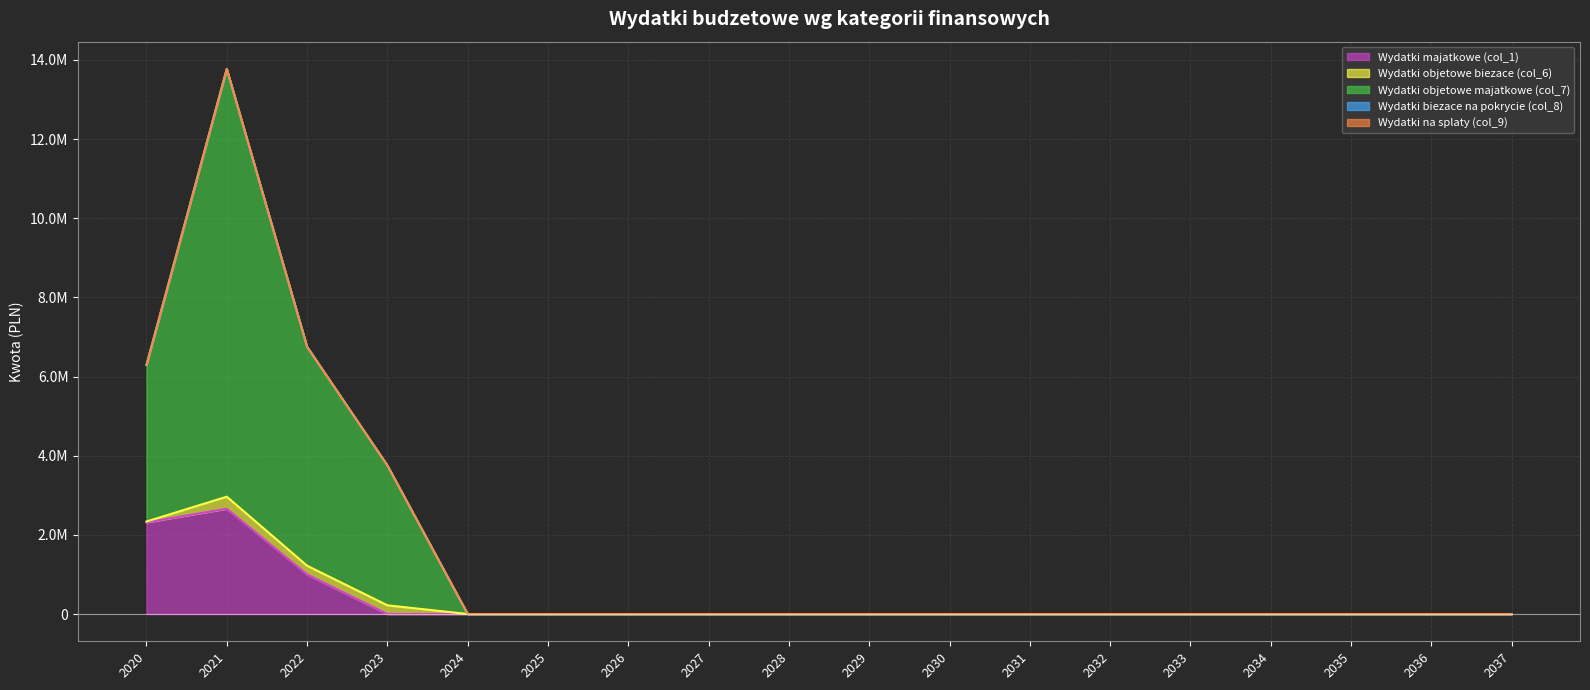

Reading left to right, transcribe all the data shown in this chart.

Wydatki majatkowe (col_1): 2020=2316723.8	2021=2659260.0	2022=1000000.0	2023=0.0	2024=0.0	2025=0.0	2026=0.0	2027=0.0	2028=0.0	2029=0.0	2030=0.0	2031=0.0	2032=0.0	2033=0.0	2034=0.0	2035=0.0	2036=0.0	2037=0.0
Wydatki objetowe biezace (col_6): 2020=20400.0	2021=305000.0	2022=220000.0	2023=220000.0	2024=0.0	2025=0.0	2026=0.0	2027=0.0	2028=0.0	2029=0.0	2030=0.0	2031=0.0	2032=0.0	2033=0.0	2034=0.0	2035=0.0	2036=0.0	2037=0.0
Wydatki objetowe majatkowe (col_7): 2020=3953109.1	2021=10806158.0	2022=5530635.0	2023=3532935.0	2024=0.0	2025=0.0	2026=0.0	2027=0.0	2028=0.0	2029=0.0	2030=0.0	2031=0.0	2032=0.0	2033=0.0	2034=0.0	2035=0.0	2036=0.0	2037=0.0
Wydatki biezace na pokrycie (col_8): 2020=0.0	2021=0.0	2022=0.0	2023=0.0	2024=0.0	2025=0.0	2026=0.0	2027=0.0	2028=0.0	2029=0.0	2030=0.0	2031=0.0	2032=0.0	2033=0.0	2034=0.0	2035=0.0	2036=0.0	2037=0.0
Wydatki na splaty (col_9): 2020=0.0	2021=0.0	2022=0.0	2023=0.0	2024=0.0	2025=0.0	2026=0.0	2027=0.0	2028=0.0	2029=0.0	2030=0.0	2031=0.0	2032=0.0	2033=0.0	2034=0.0	2035=0.0	2036=0.0	2037=0.0